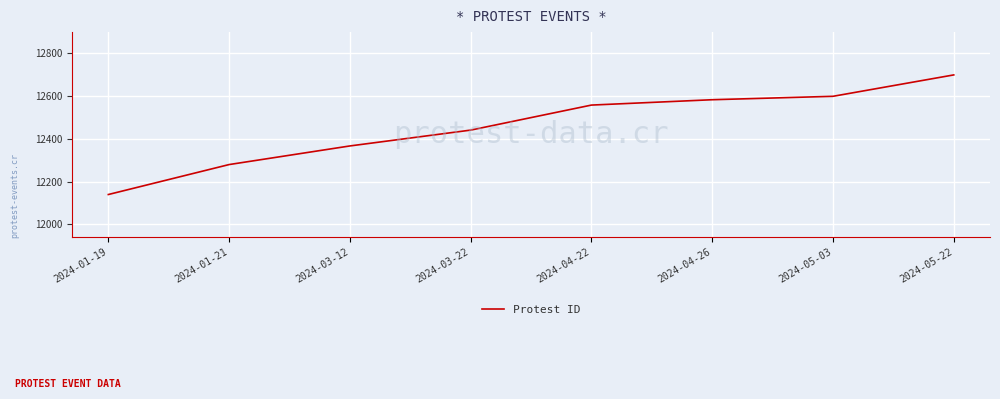

What is the change in value from 2024-01-21 to 2024-05-03?

+319